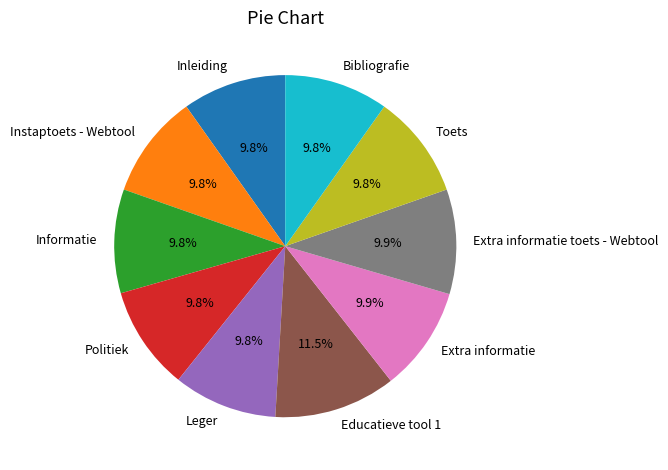

What is the ratio of the value at Politiek to the value at Extra informatie?

1.0